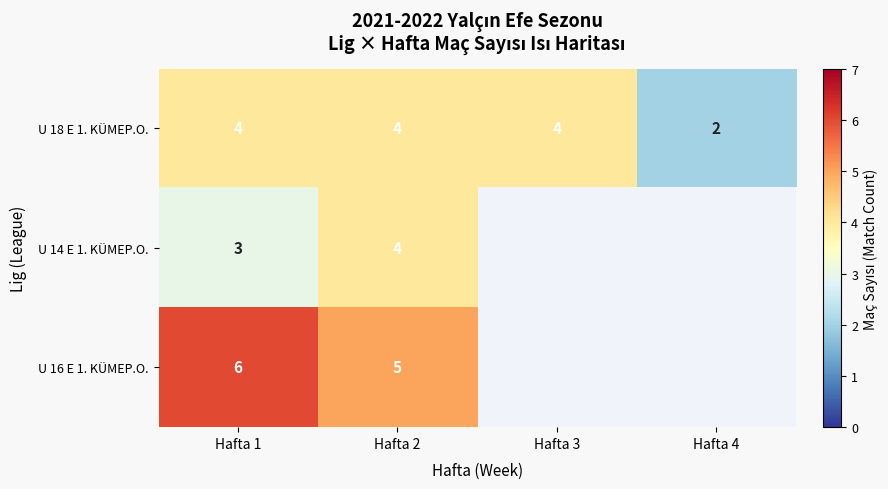

What is the spread (max minus min) of values at Hafta 2?

1